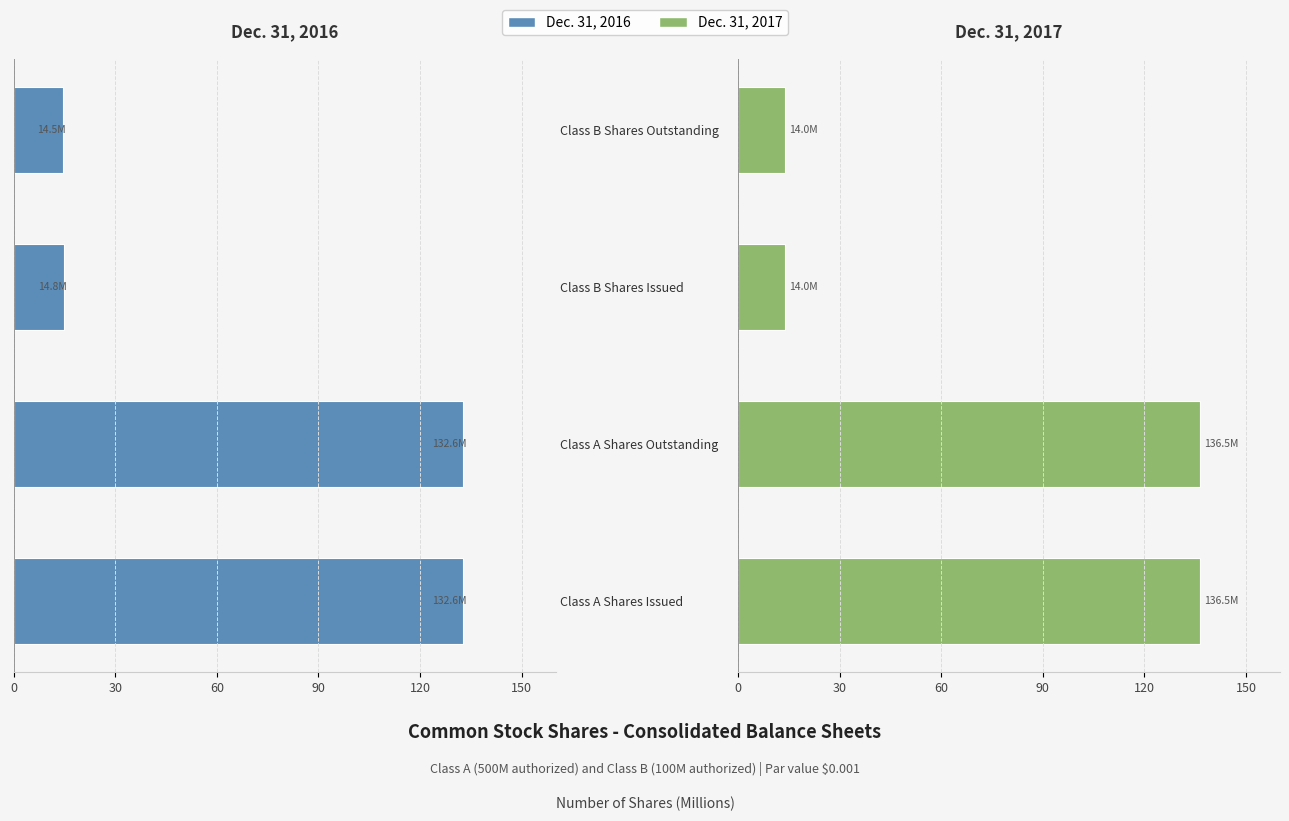

What is the sum of all Dec. 31, 2017 values?

300.9